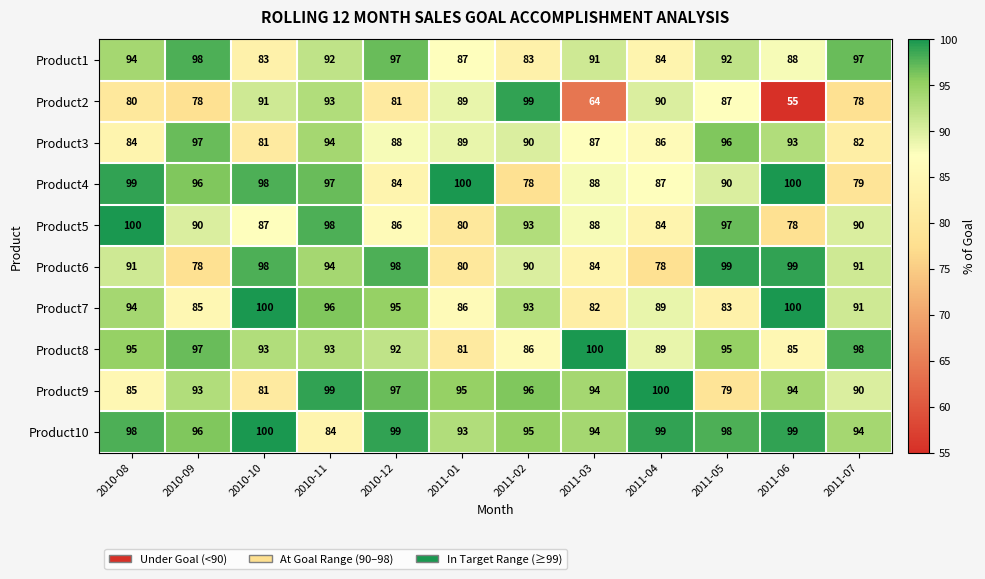

The Product3 series shows 33 at 2011-04. True or false?

False